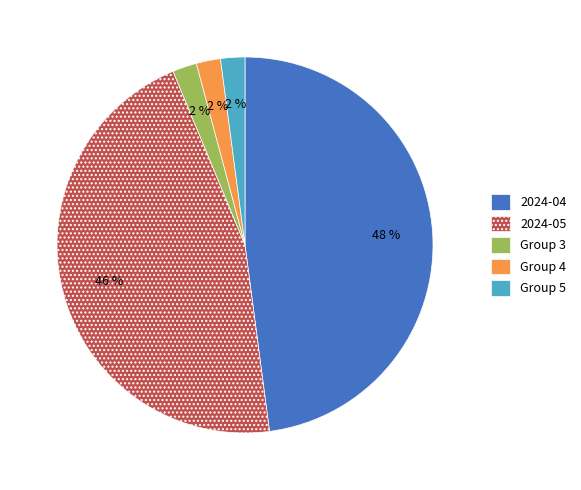

Is it true that 2024-04 is 41% of the pie?

False